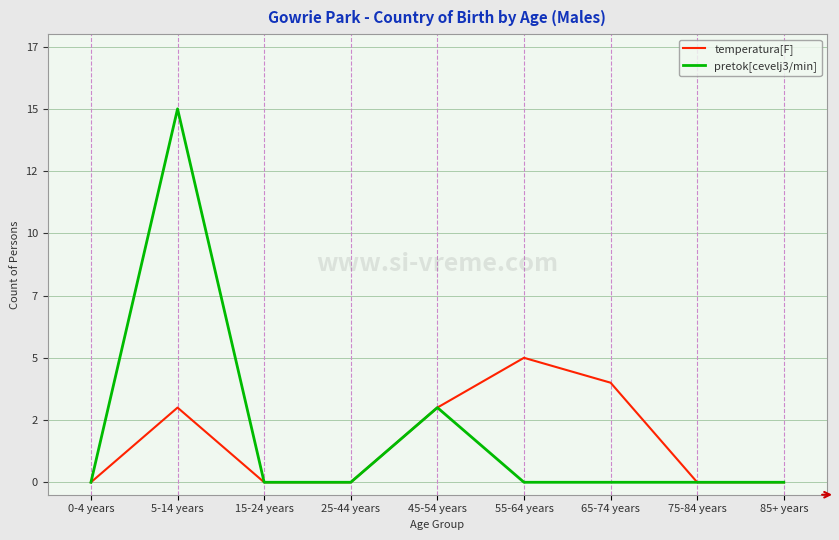

At which label is pretok[cevelj3/min] closest to 7?

45-54 years